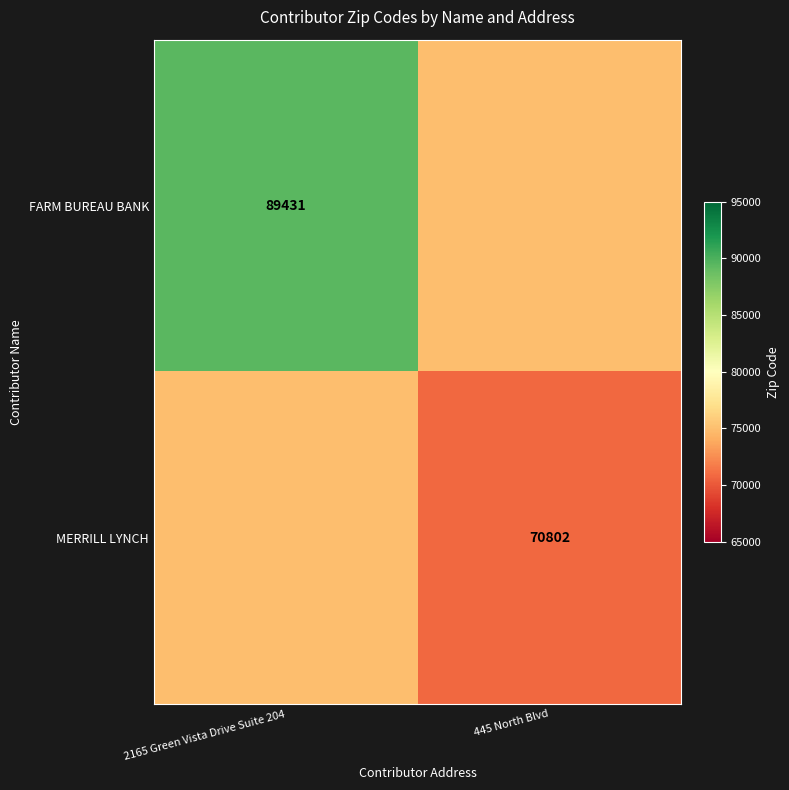

What is the greatest value displayed?

89431